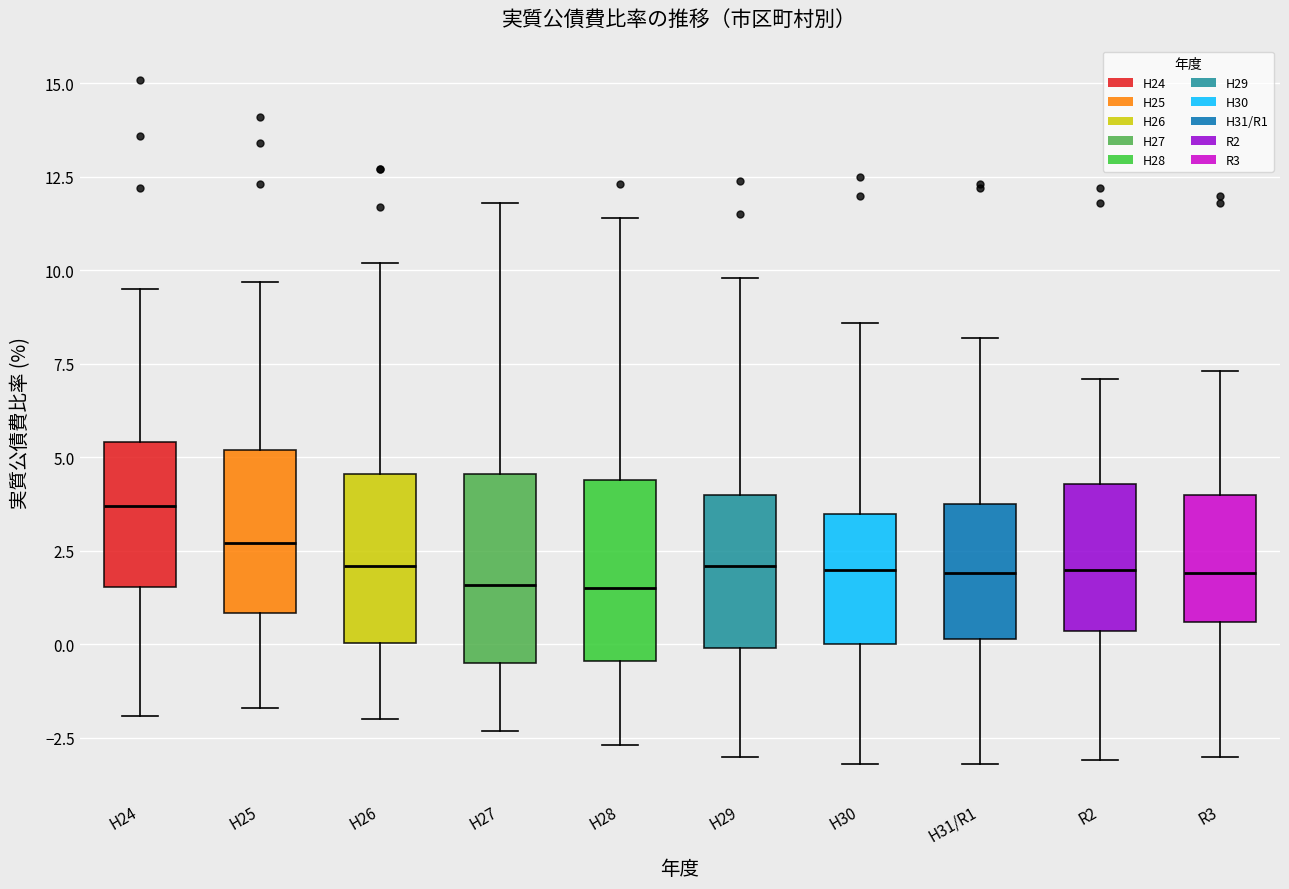

Where does the median line of the box for H27 sit on the y-axis? The values are not printed on the chart, so give them approximately, as read against the axis.

1.5